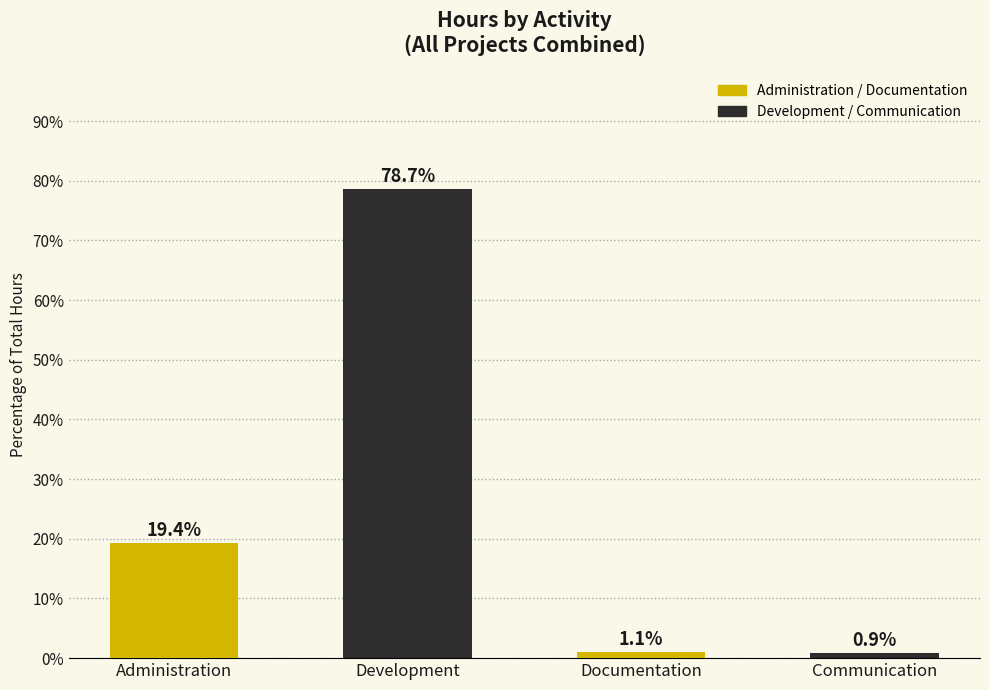

How many distinct data groups are displayed?

1